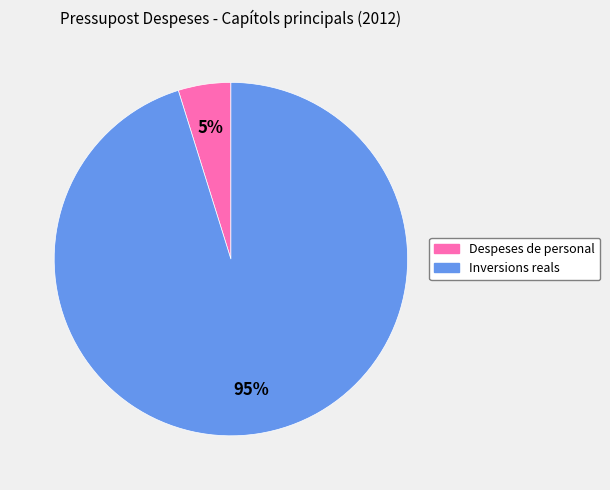

What percentage is the Inversions reals slice, to the nearest percent?

95%